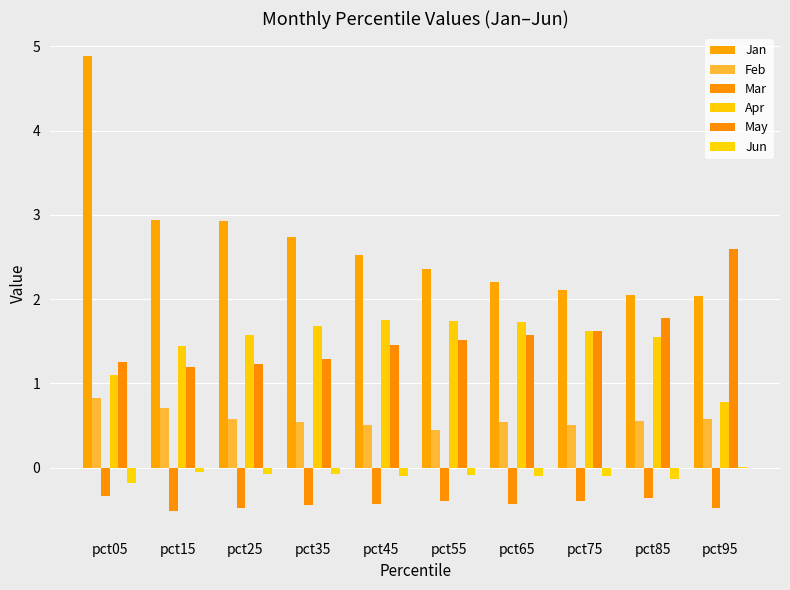

Rank the series at pct85 from lowest to highest value.

Mar, Jun, Feb, Apr, May, Jan